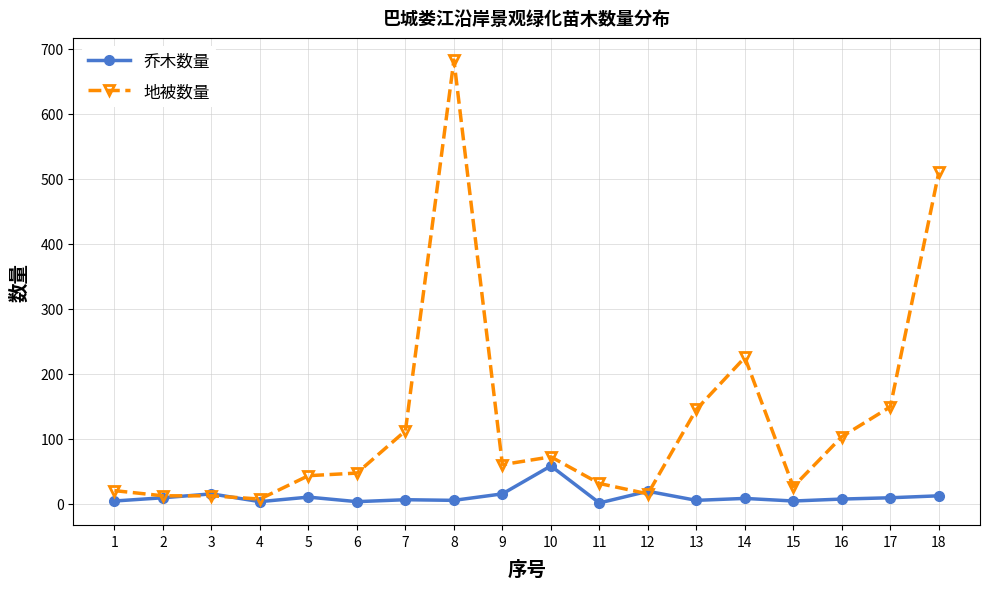

Which series changed the most between 1 and 7?

地被数量